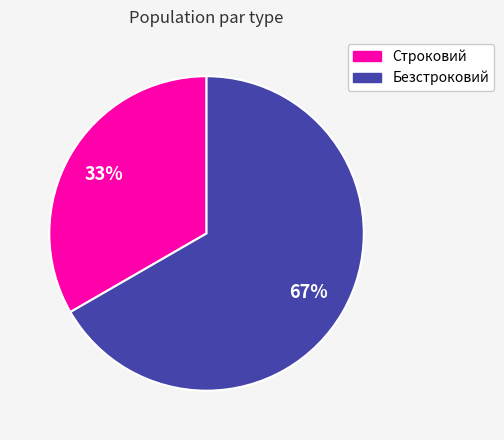

Which category has the biggest portion of the pie?

Безстроковий